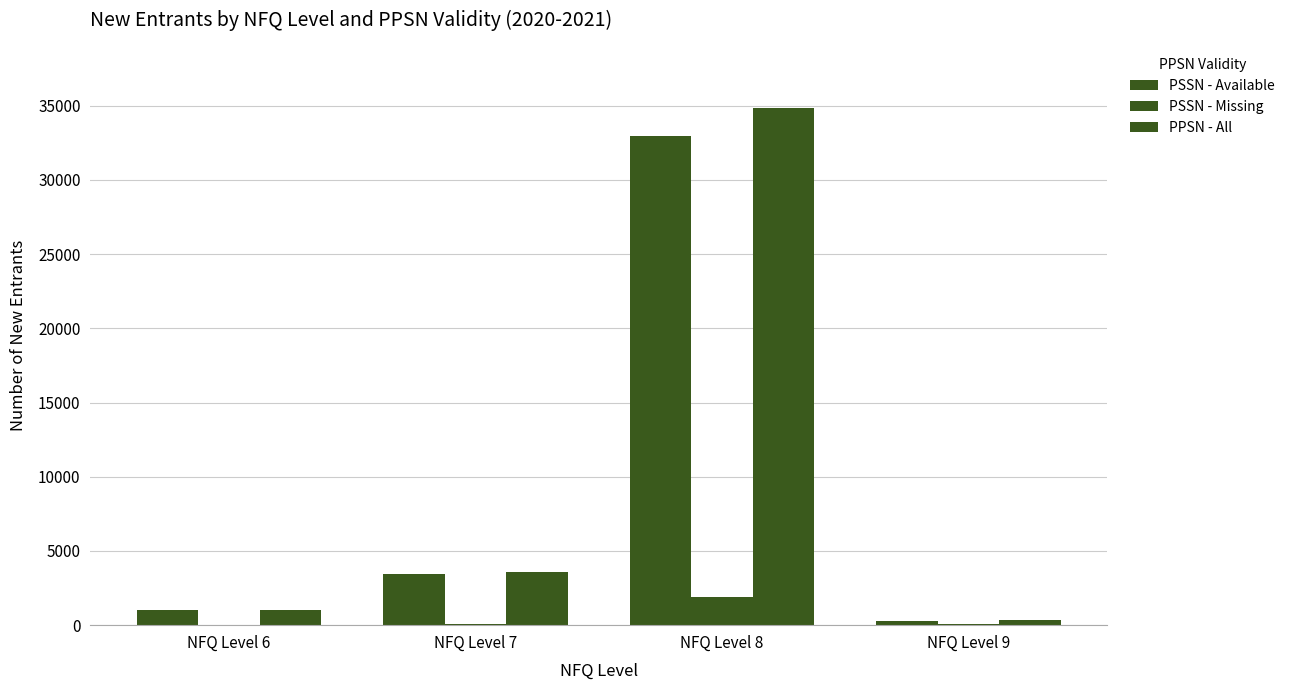

Count the number of categories in the chart.

4